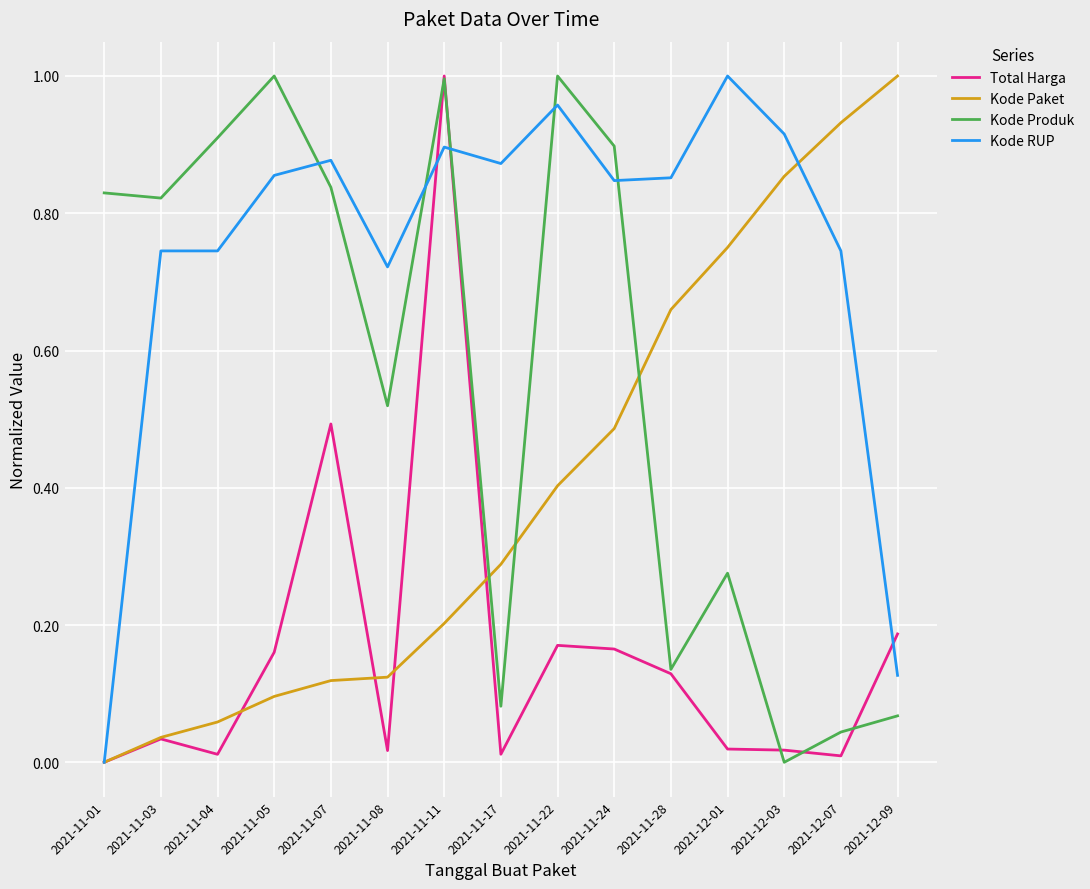

List the series in order of their overall mean, highest first.

Kode RUP, Kode Produk, Kode Paket, Total Harga